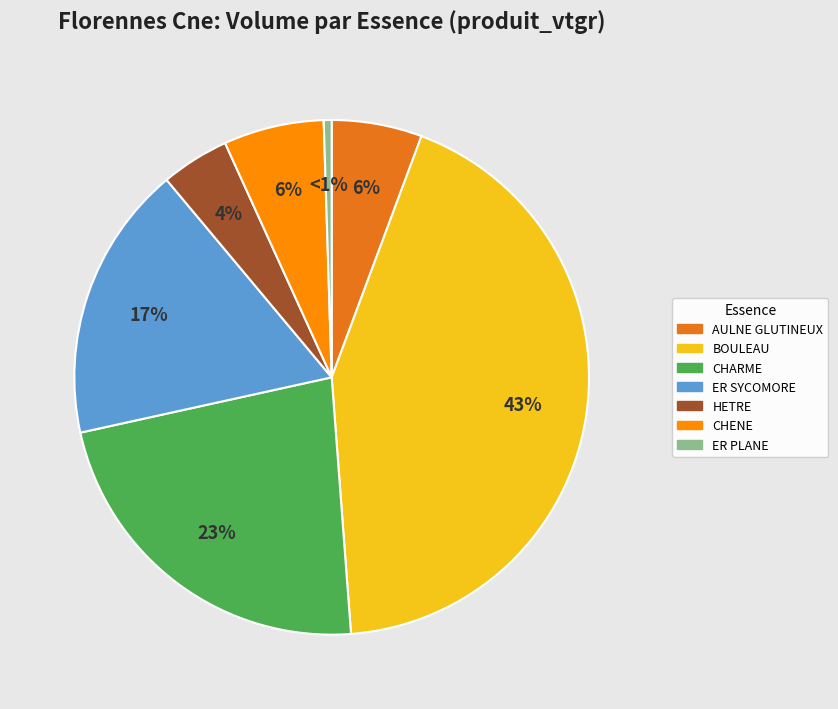

Does AULNE GLUTINEUX account for over 50% of the chart?

No